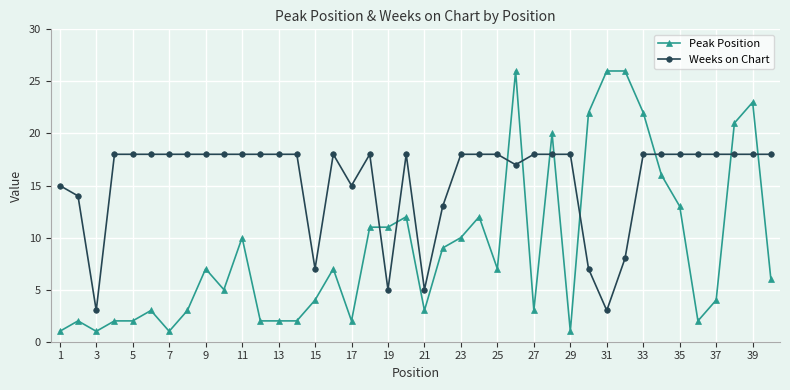

Which series has the widest spread of values?

Peak Position